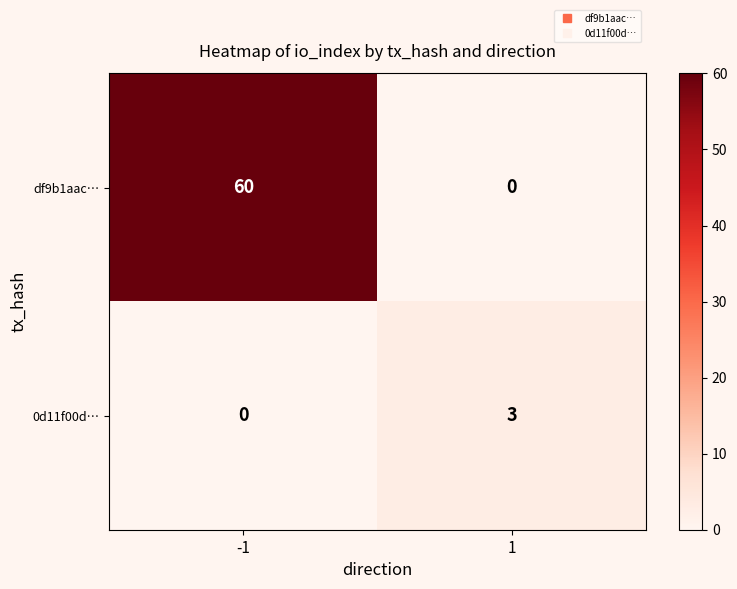

Reading left to right, extract all data points from this chart.

df9b1aac…: 60	0
0d11f00d…: 0	3